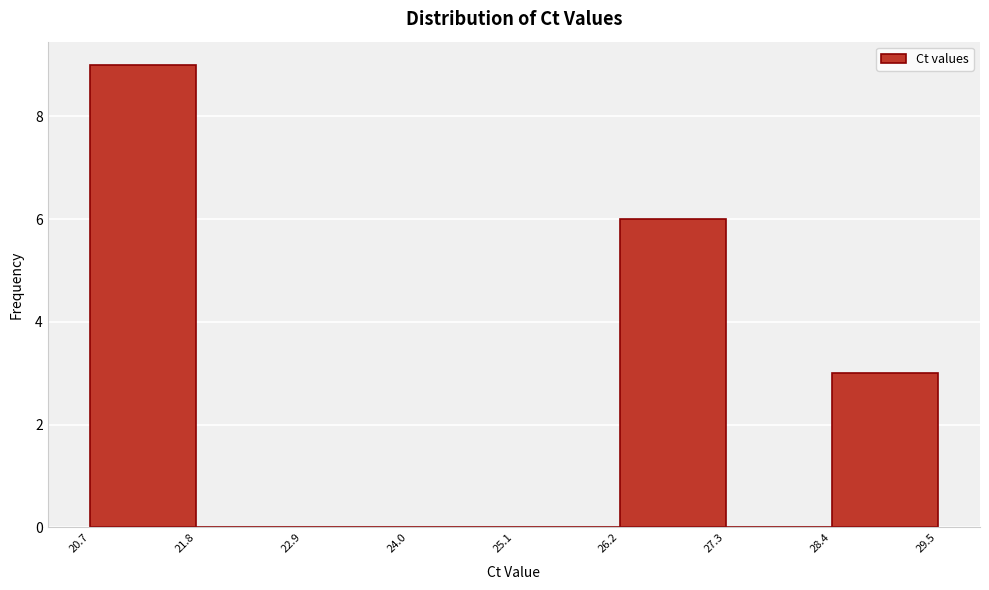

Reading left to right, transcribe this chart: for each bar, give the range it covers on the x-axis and its height. The values are not printed on the chart, so give them approximately, as read against the axis.

20.7 to 21.8: 9
21.8 to 22.9: 0
22.9 to 24.0: 0
24.0 to 25.1: 0
25.1 to 26.2: 0
26.2 to 27.3: 6
27.3 to 28.4: 0
28.4 to 29.5: 3